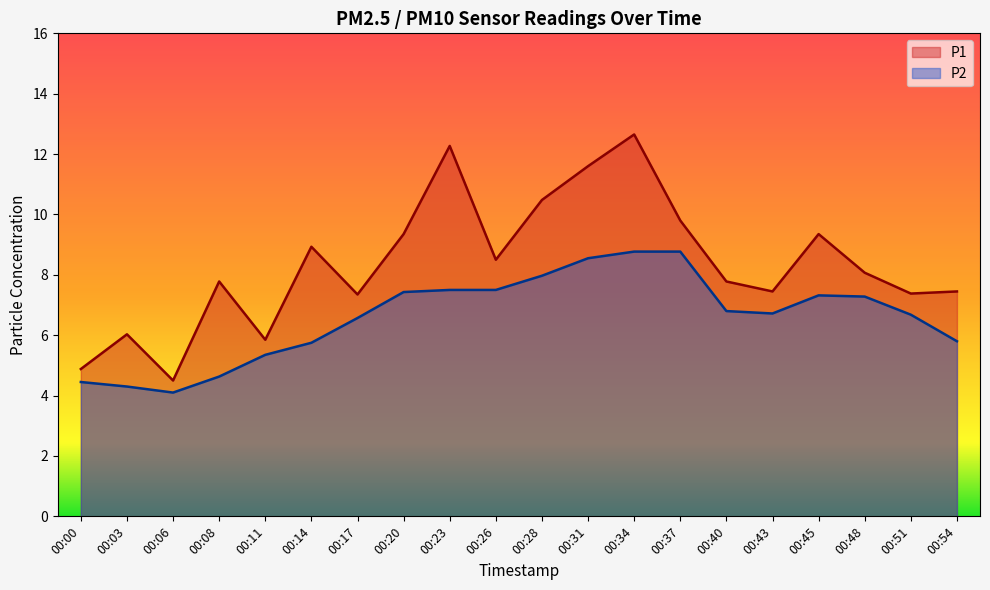

Is it true that P2 equals 7.4 at 00:20?

True